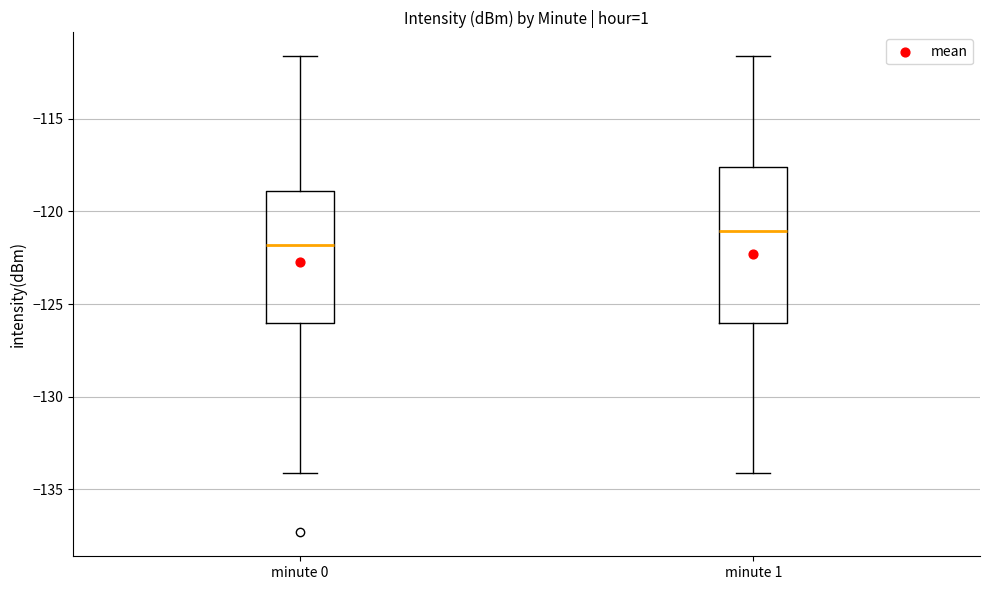

Where is the lower edge of the box for minute 0 on the y-axis? The values are not printed on the chart, so give them approximately, as read against the axis.

-126.0